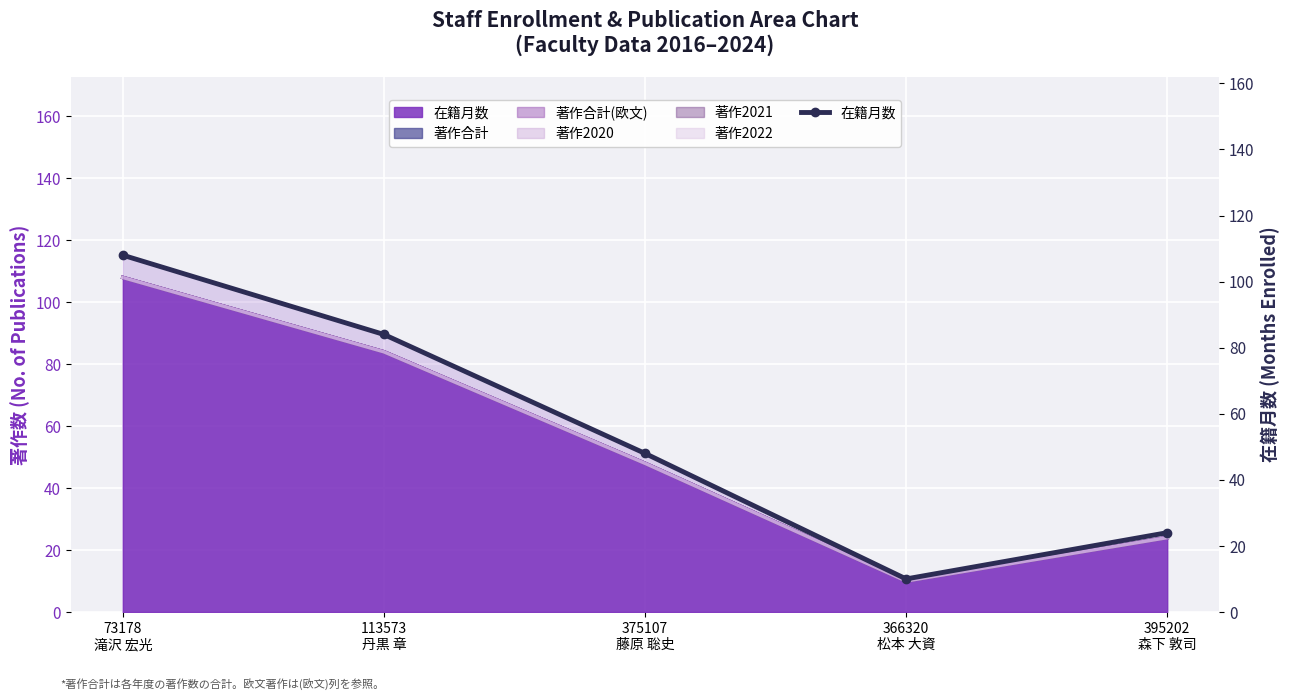

What position from the left is 395202
森下 敦司?

5